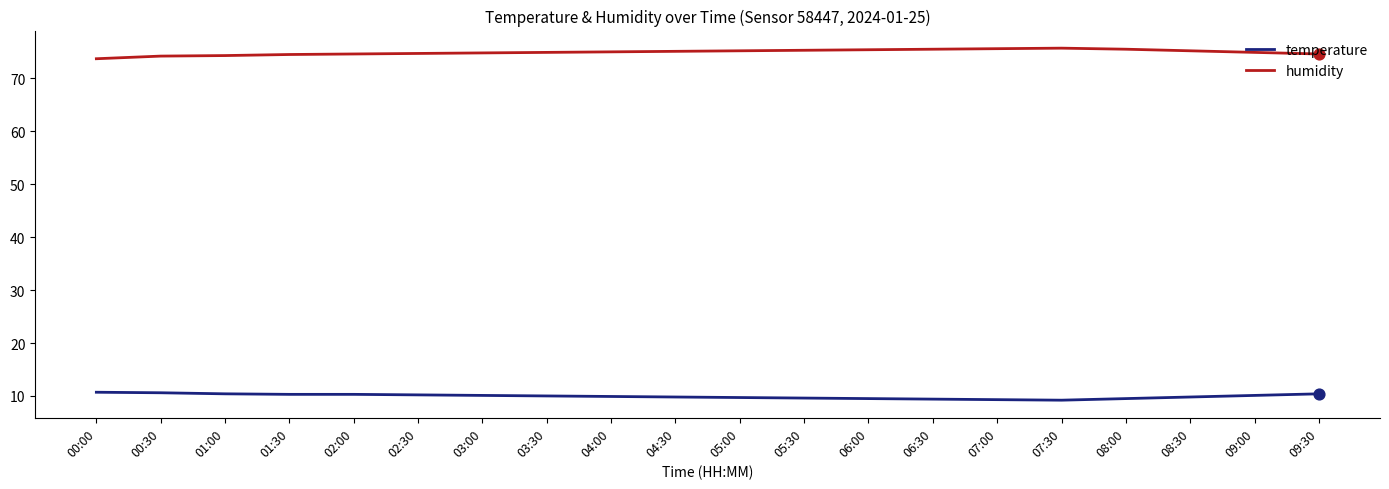

What is the difference between the highest and lowest values at 07:30?

66.5